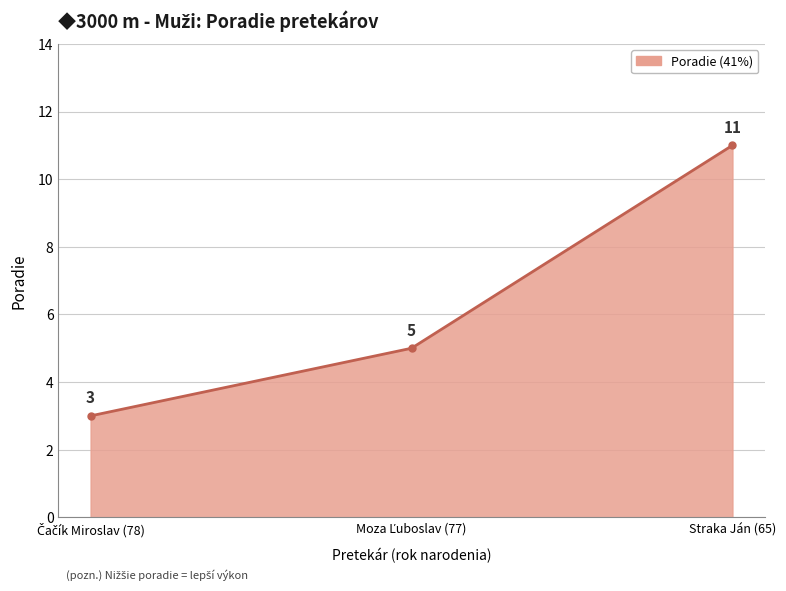

What is the label of the 1st point from the right?

Straka Ján (65)